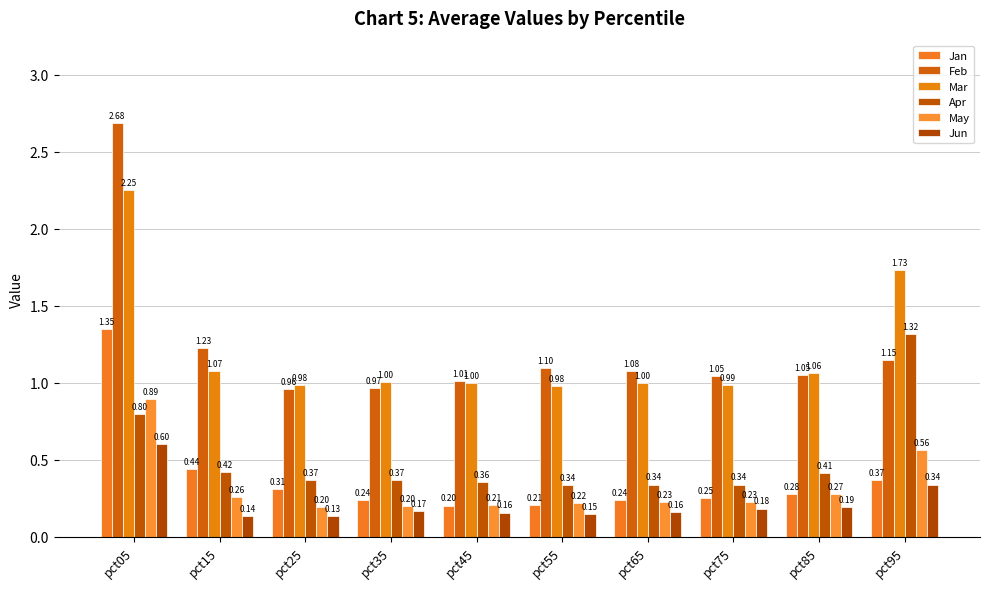

What is the difference between the maximum and minimum values in the Feb series?

1.7